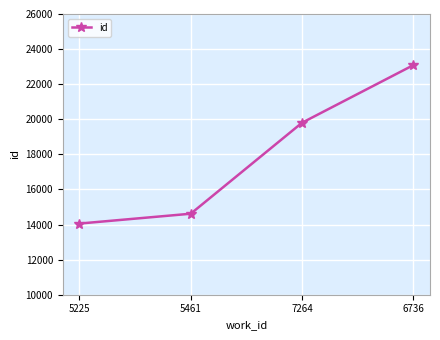

The chart shows a value of 14617 at 5461. True or false?

True